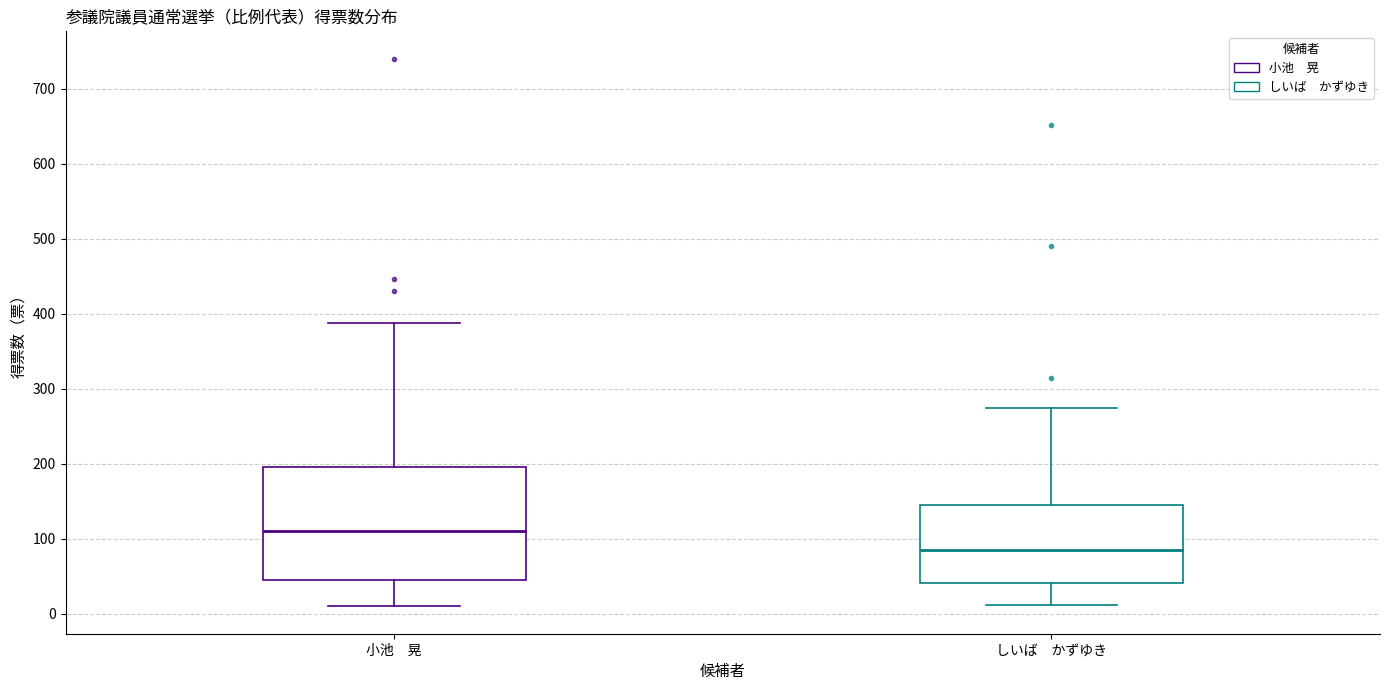

Where is the lower edge of the box for しいば かずゆき on the y-axis? The values are not printed on the chart, so give them approximately, as read against the axis.

40